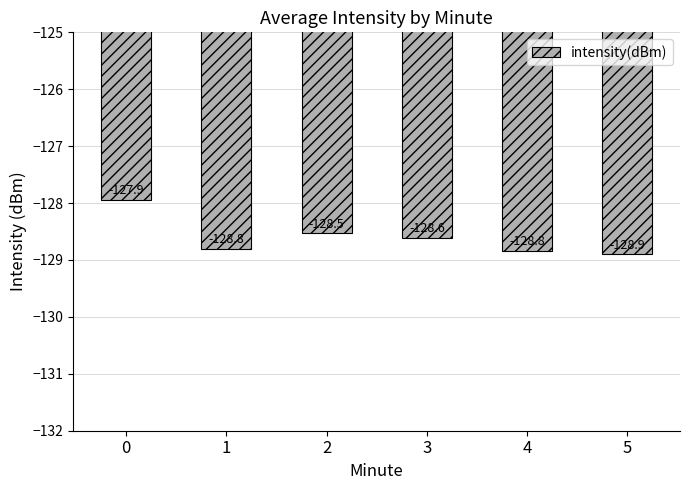

What is the sum of all values?

-771.6